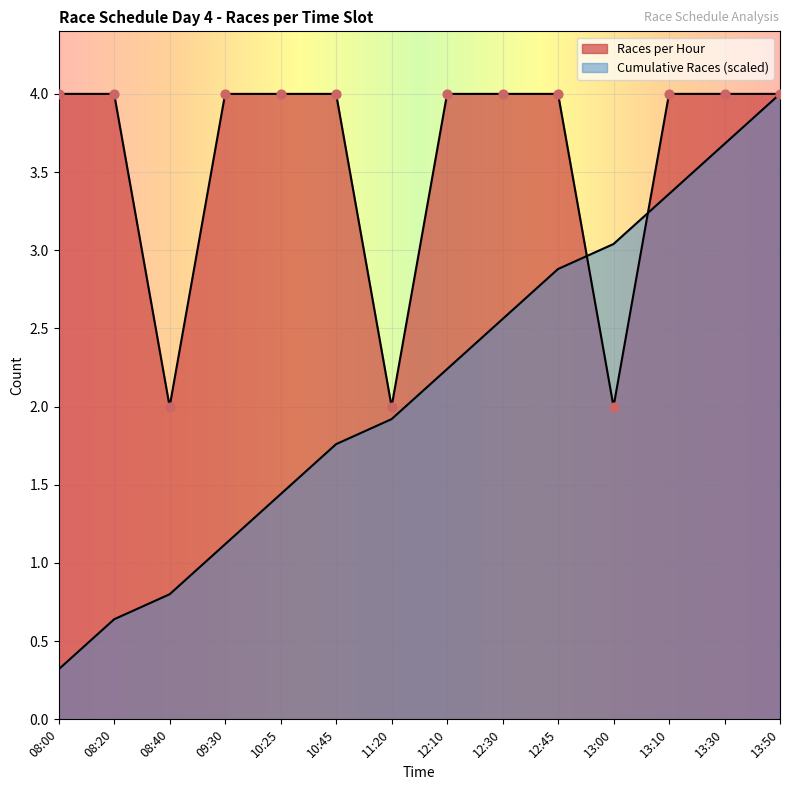

Which series reaches the maximum Y coordinate?

Races per Hour